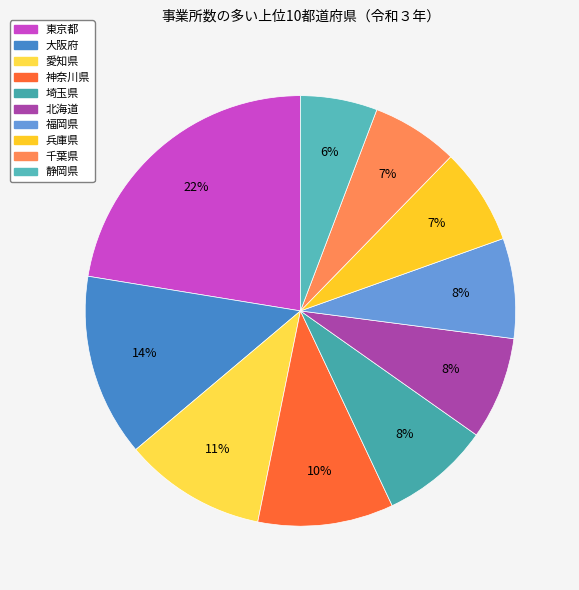

To the nearest percent, what is the combined percentage of 東京都 and 兵庫県?

30%